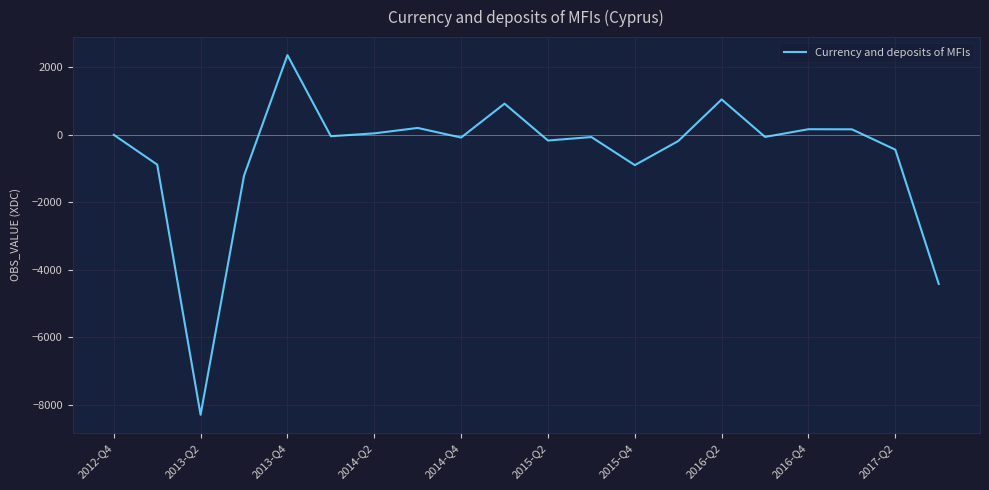

What is the maximum value shown in the chart?

2363.8